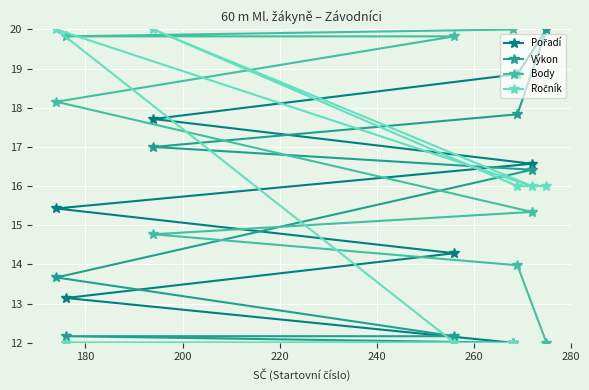

What is the minimum value shown in the chart?

12.0